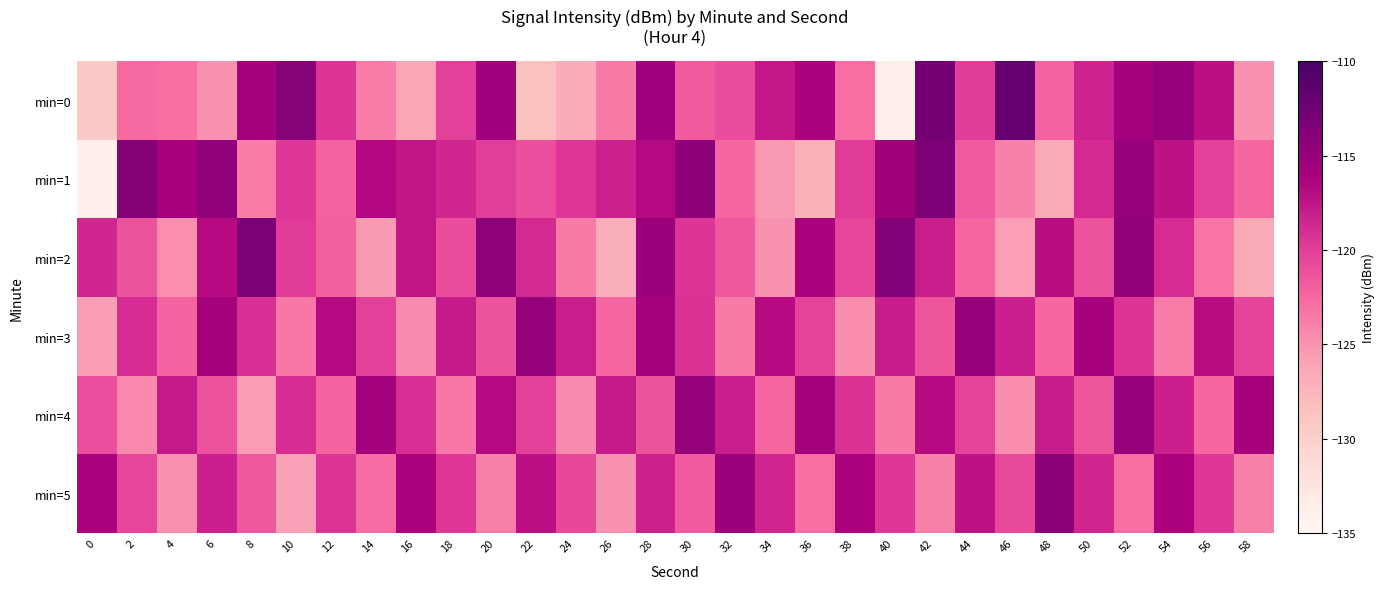

What is the total value across all series at 30?

-711.0